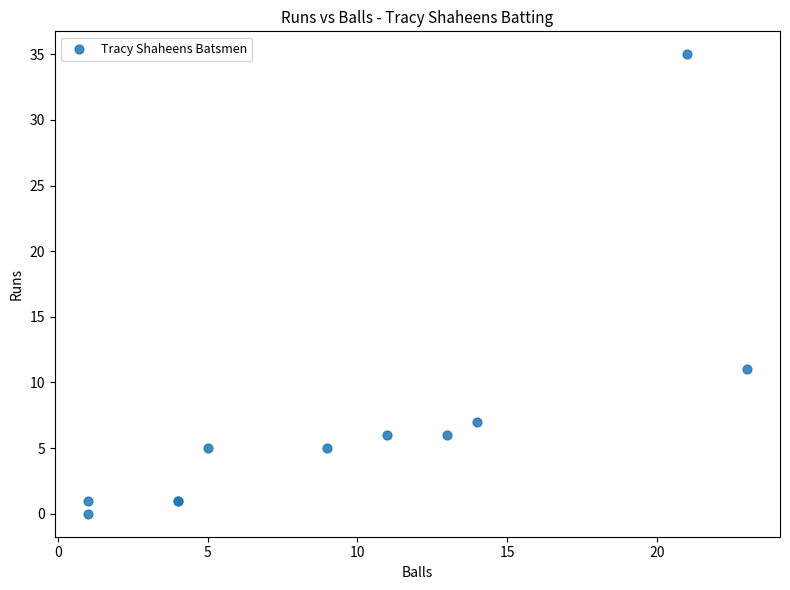

What Y value in the scatter plot is closest to 17?

11